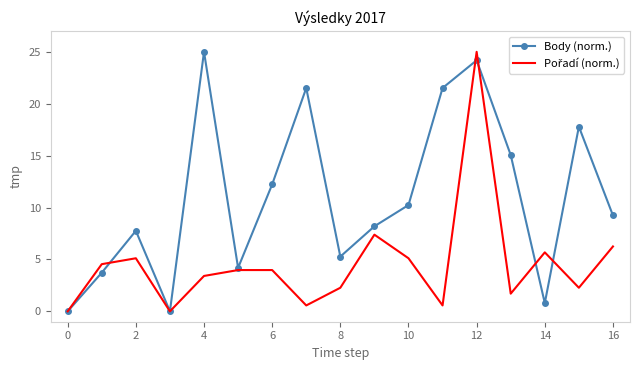

What is the maximum value shown in the chart?

25.0